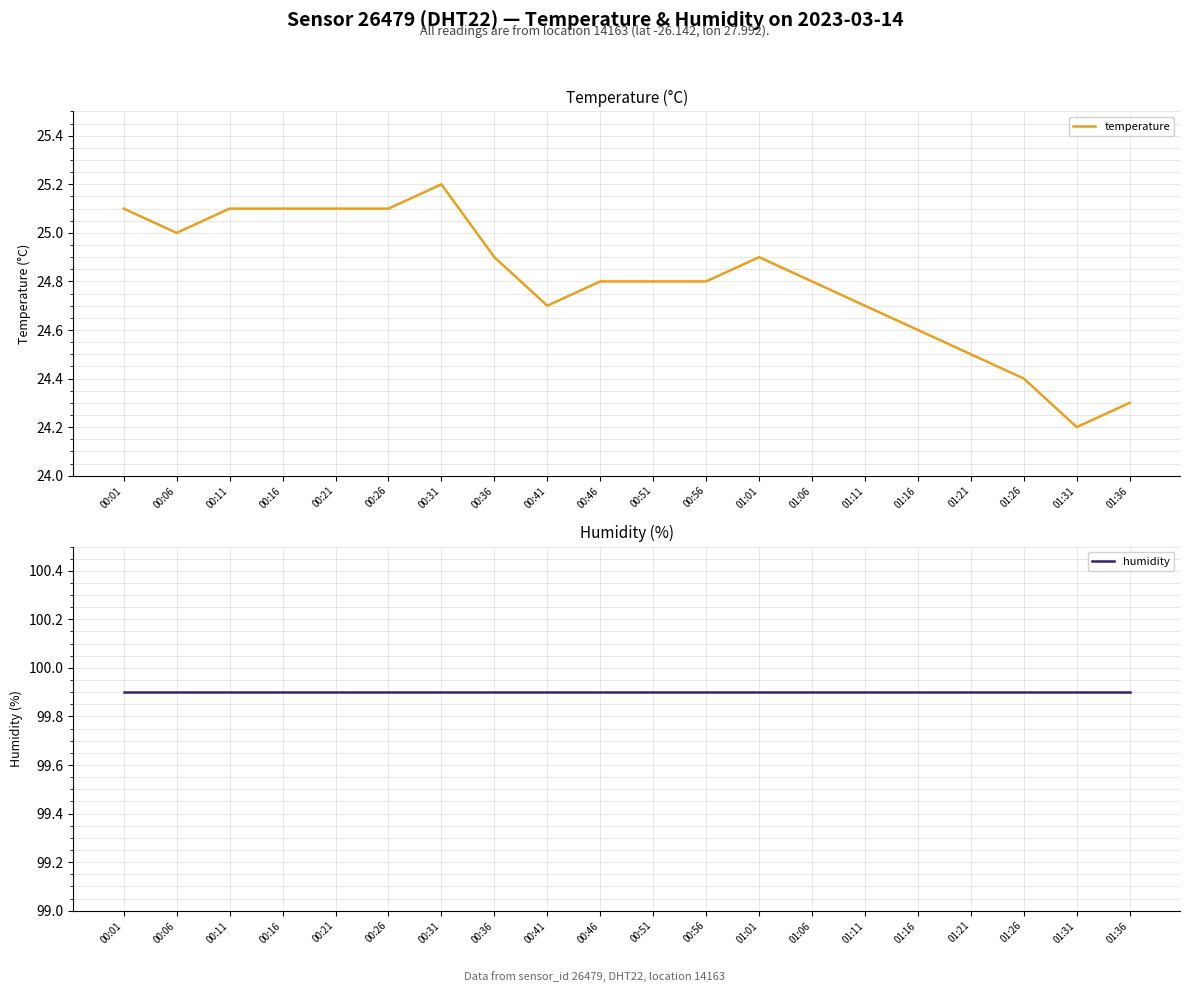

How many lines are shown in the chart?

2